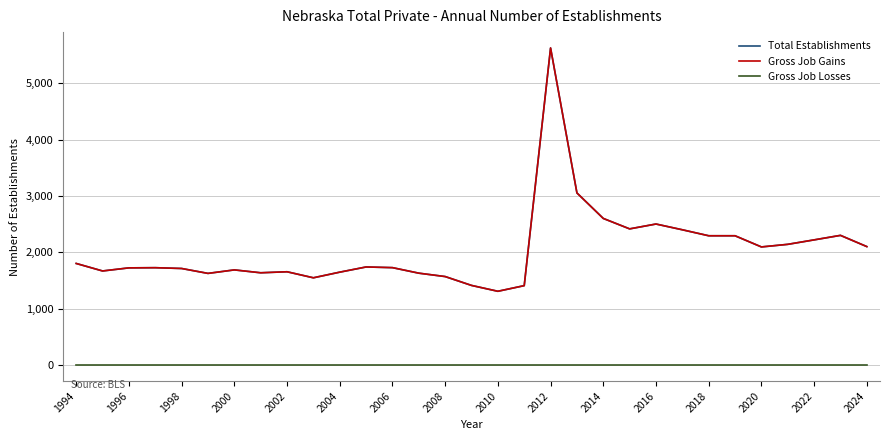

Does the chart display data point markers on the line(s)?

No